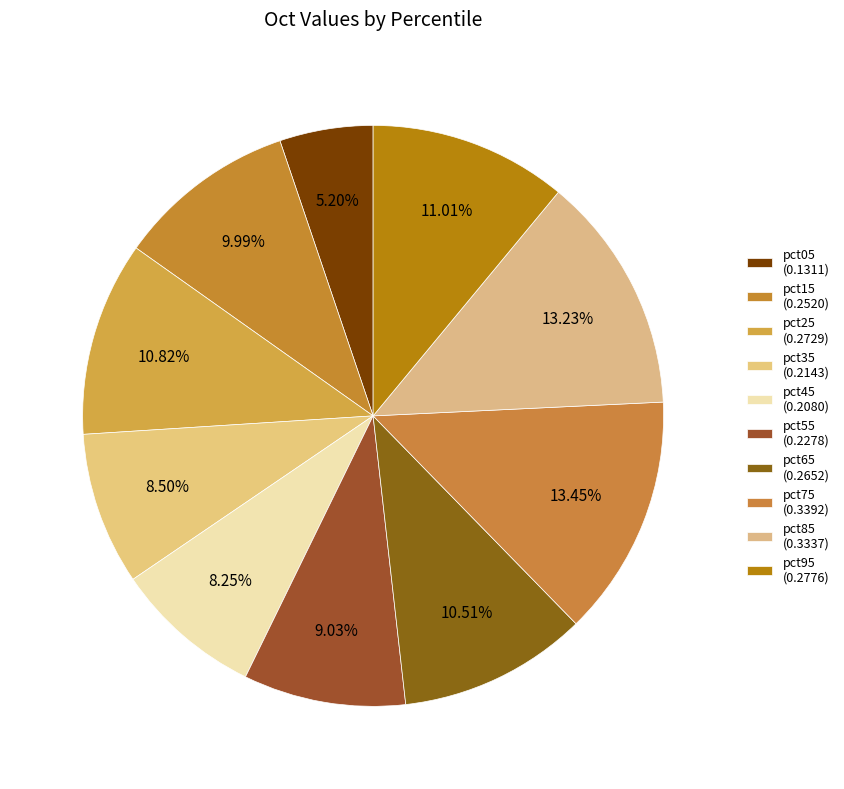

What percentage is the pct75 slice, to the nearest percent?

13%